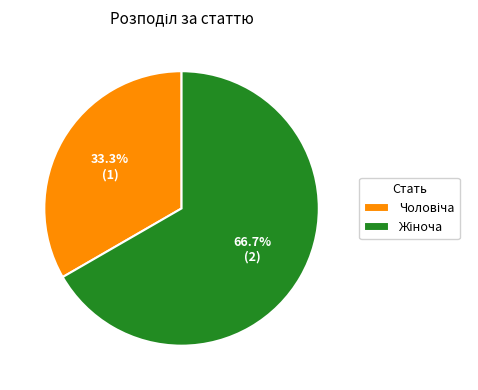

Between Чоловіча and Жіноча, which is larger?

Жіноча